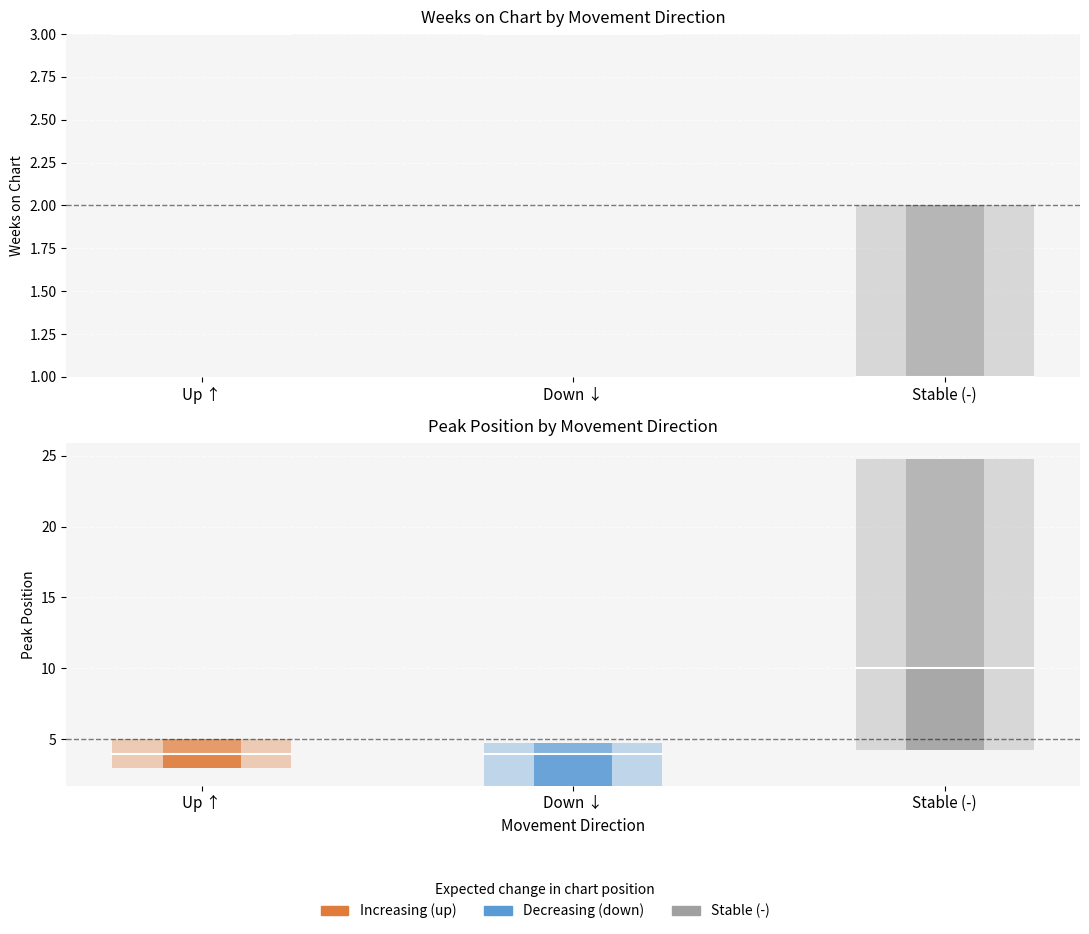

How many data points in - are less than 18?

2